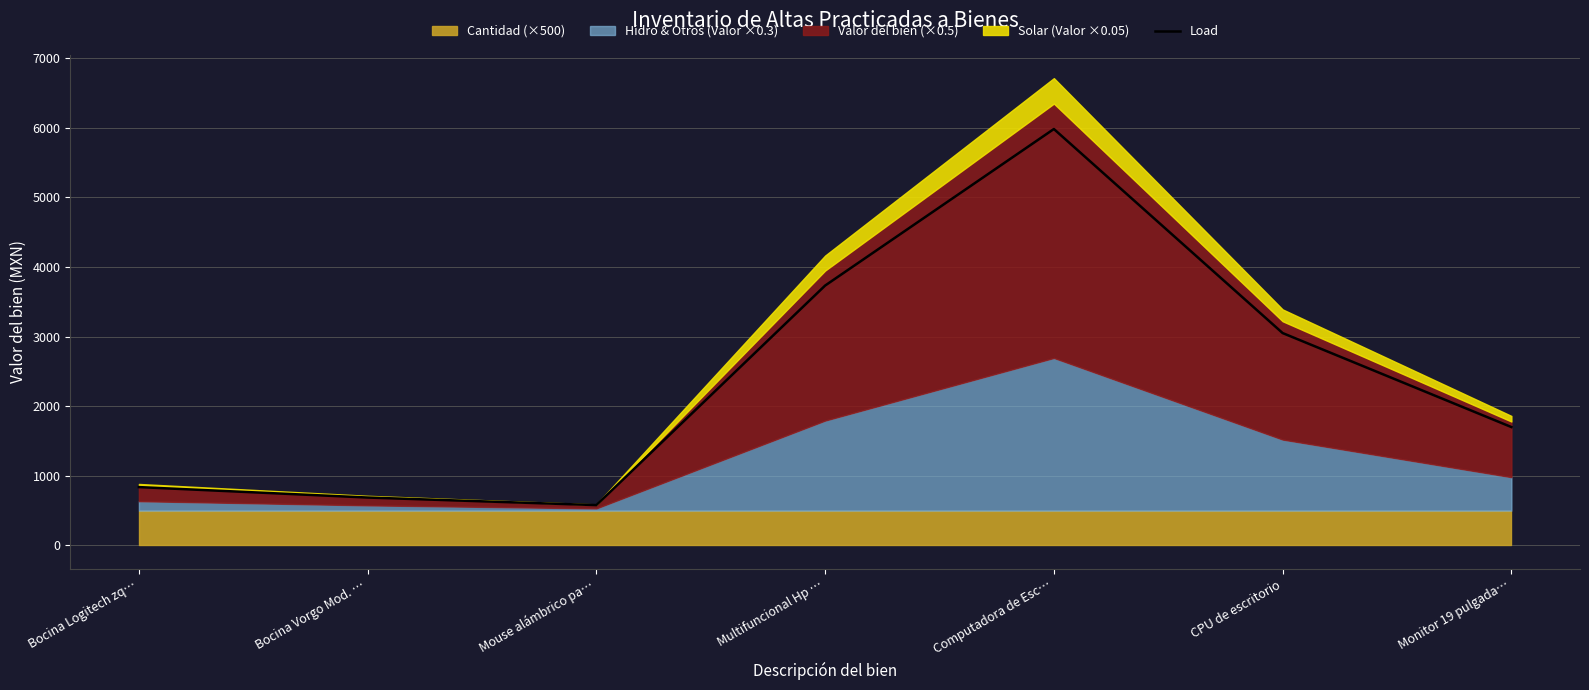

What is the label of the 5th point from the left?

Computadora de Esc…